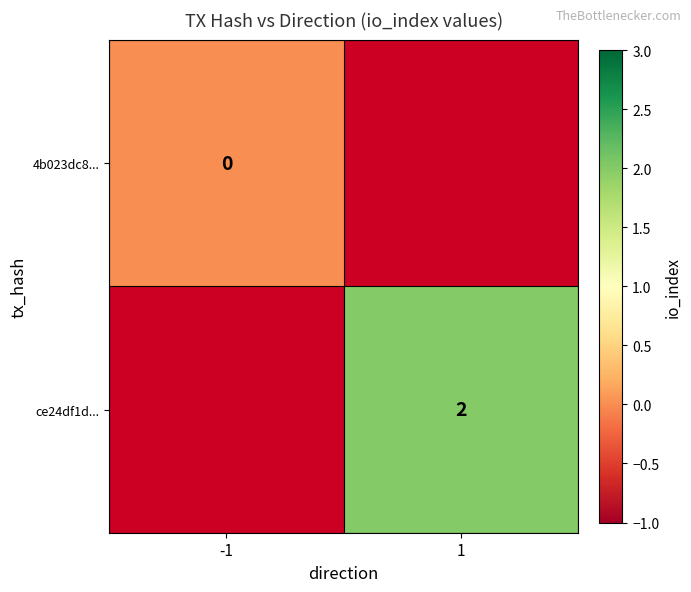

Is it true that ce24df1d... equals 3 at 1?

False